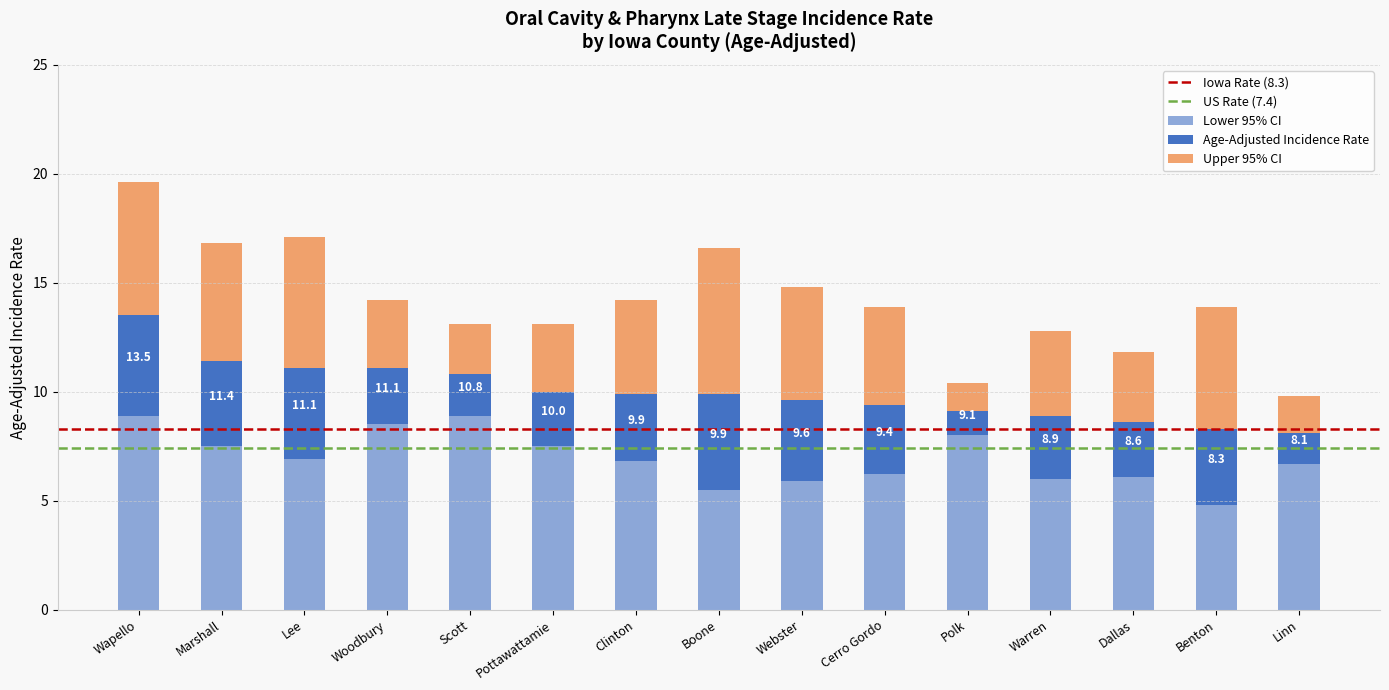

Between Scott and Clinton, which is larger?

Scott